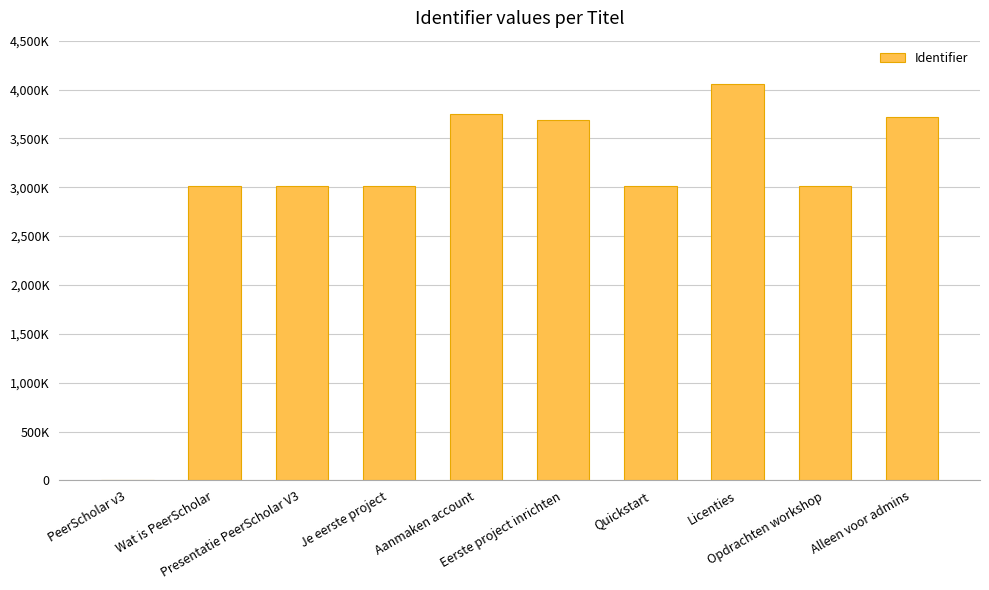

Is it true that the value at Je eerste project is 922925?

False